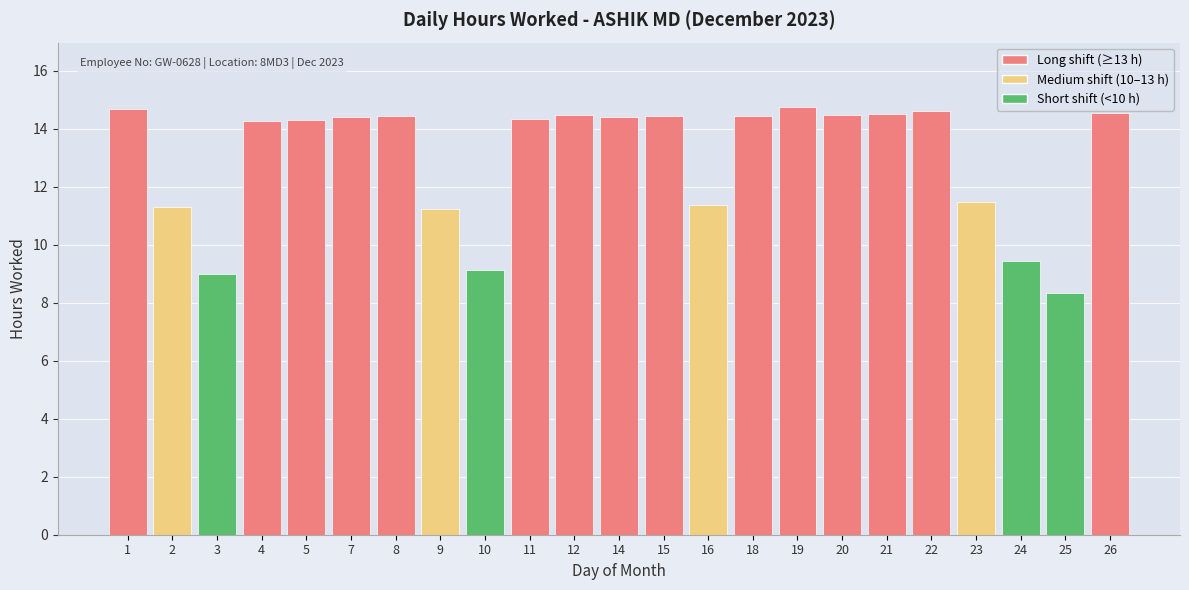

What is the value of the 9th bar from the left?

9.1